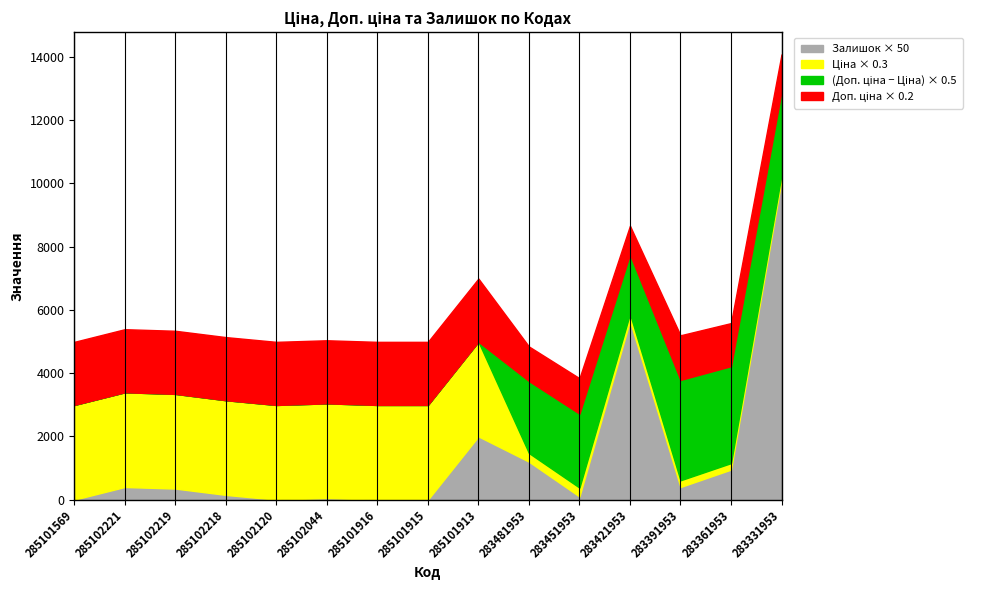

True or false: Залишок has a value of 4.1 at 285102221.

False